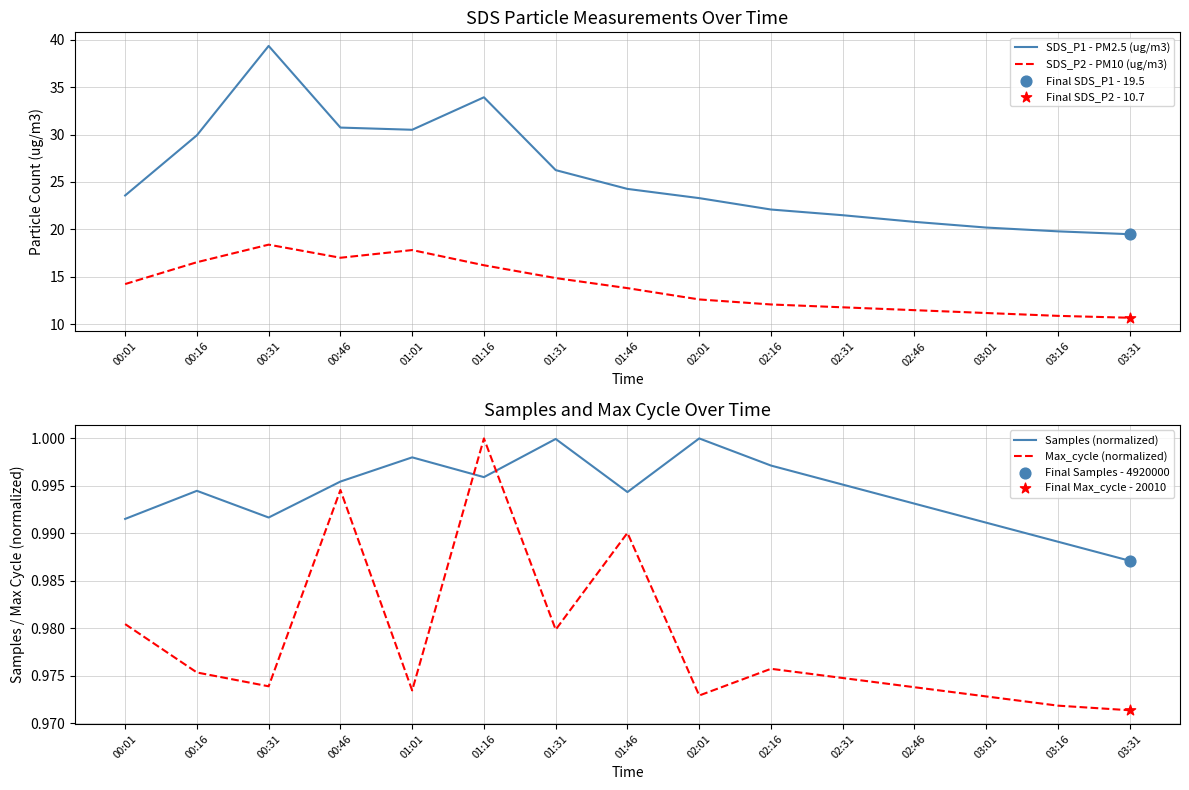

Which series contains the highest Y value?

SDS_P1 - PM2.5 (ug/m3)